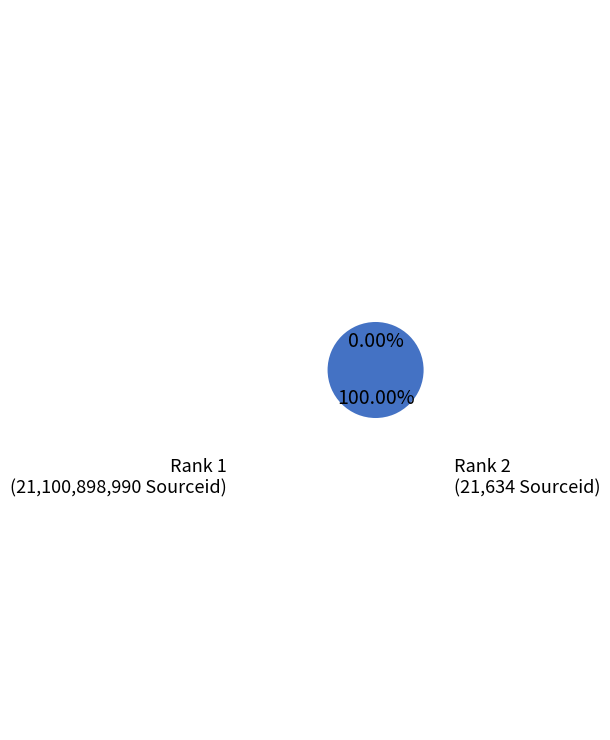

Do Revija za Kriminalistiko in Kriminologijo (Rank 2) and Dynamic Relationships Management Journal (Rank 1) together represent more than half of the pie?

Yes